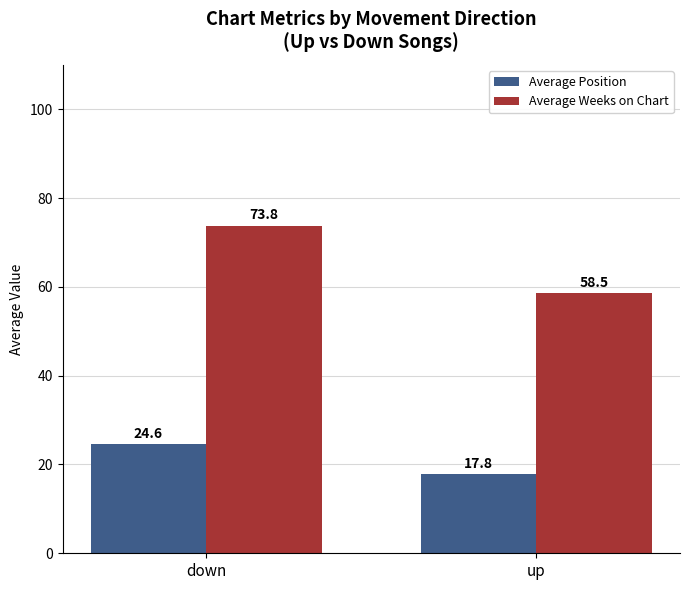

What is the average value of the Average Position series?

21.2